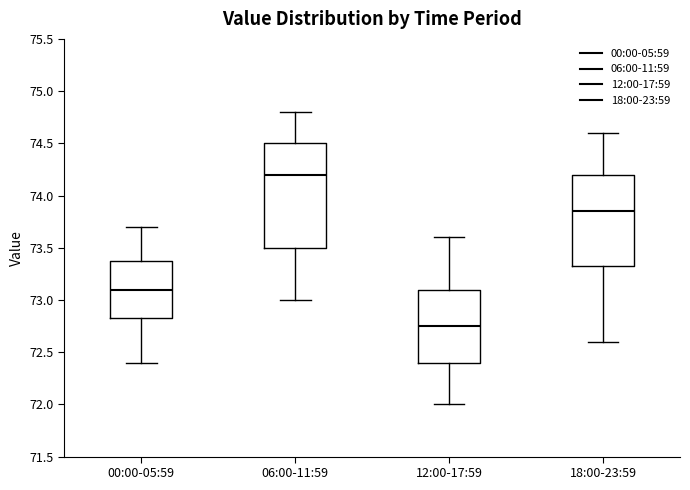

Reading left to right, transcribe this box plot: for each box, give where its median line is, the range the box spans, and where its two whiskers end, as read against the y-axis. The values are not printed on the chart, so give them approximately, as read against the axis.

00:00-05:59: median 73.10, box 72.85 to 73.40, whiskers 72.40 to 73.70
06:00-11:59: median 74.20, box 73.50 to 74.50, whiskers 73.00 to 74.80
12:00-17:59: median 72.75, box 72.40 to 73.10, whiskers 72.00 to 73.60
18:00-23:59: median 73.85, box 73.35 to 74.20, whiskers 72.60 to 74.60